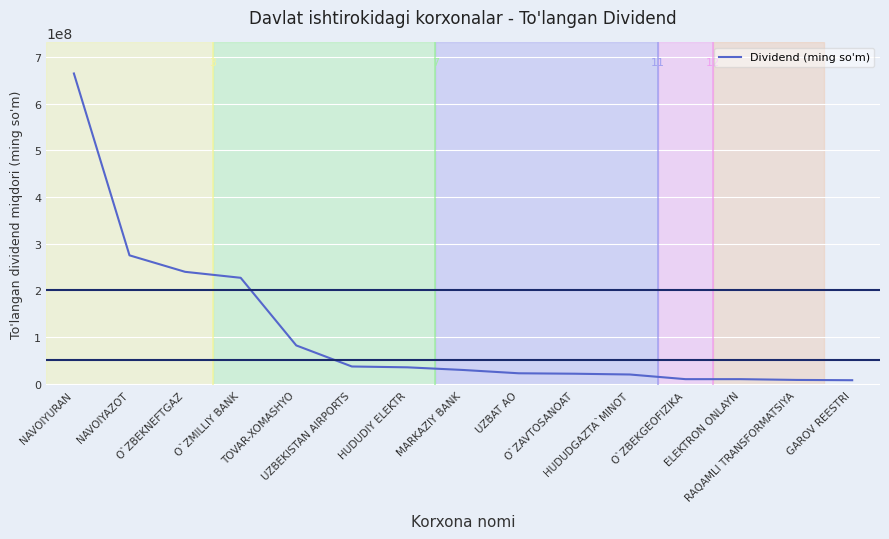

How many categories are shown in the chart?

15